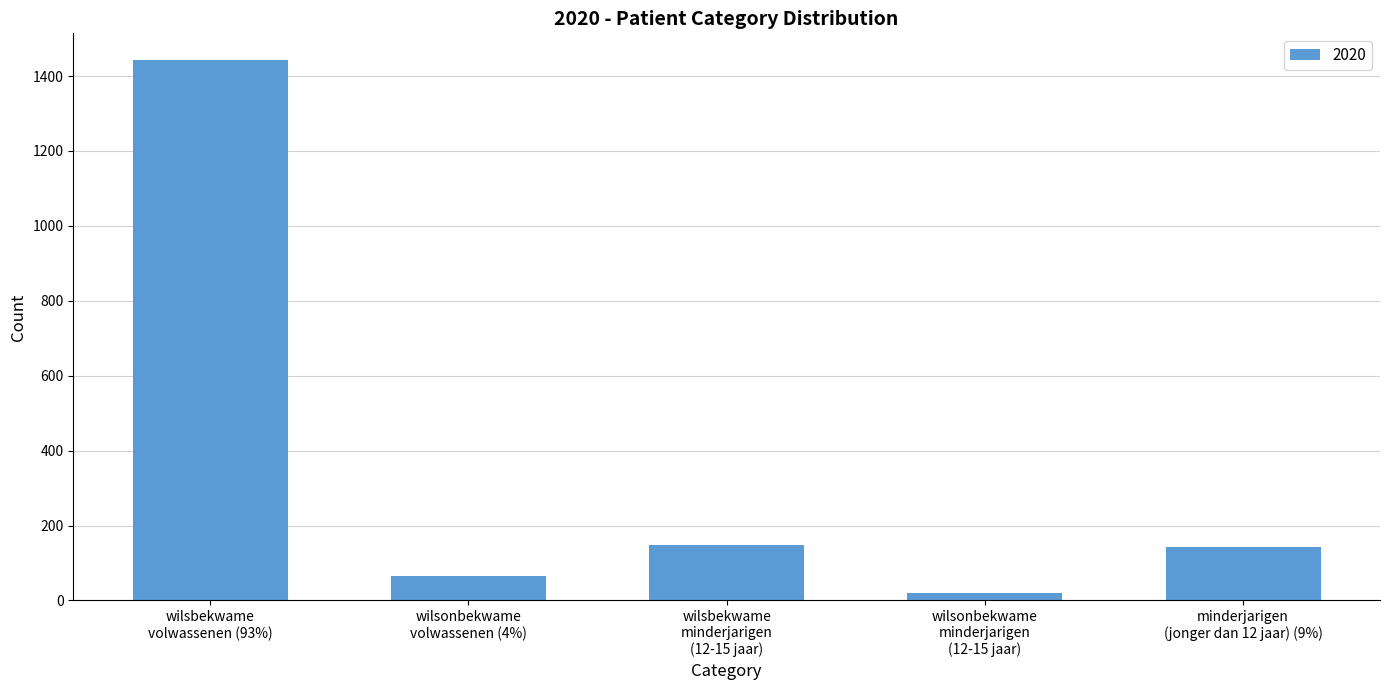

Does the chart contain any negative values?

No